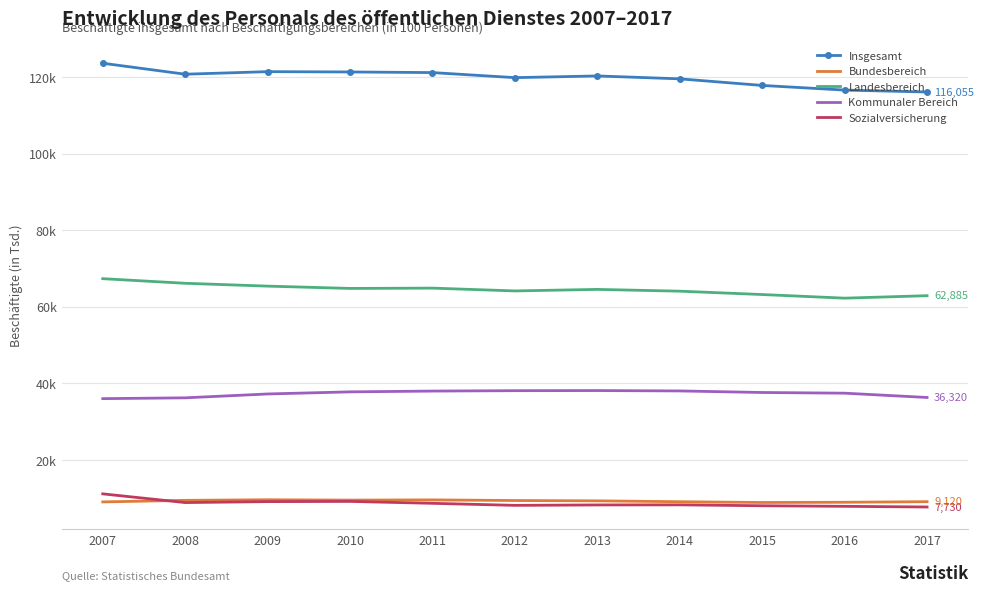

What are all the series names shown in the legend?

Insgesamt, Bundesbereich, Landesbereich, Kommunaler Bereich, Sozialversicherung